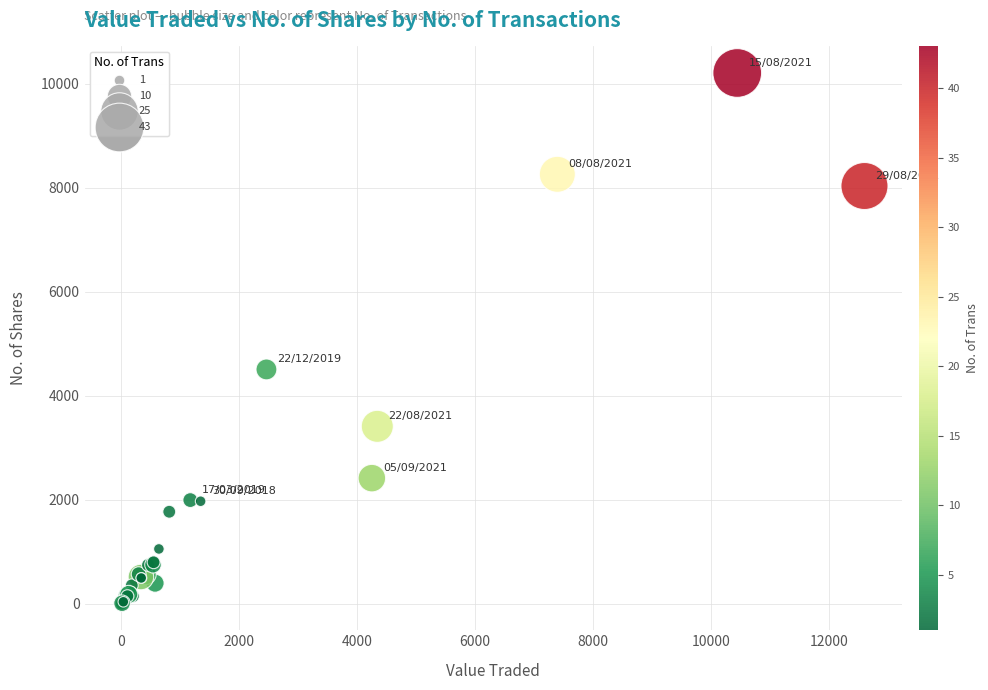

What Y value in the scatter plot is closest to 5106?

4509